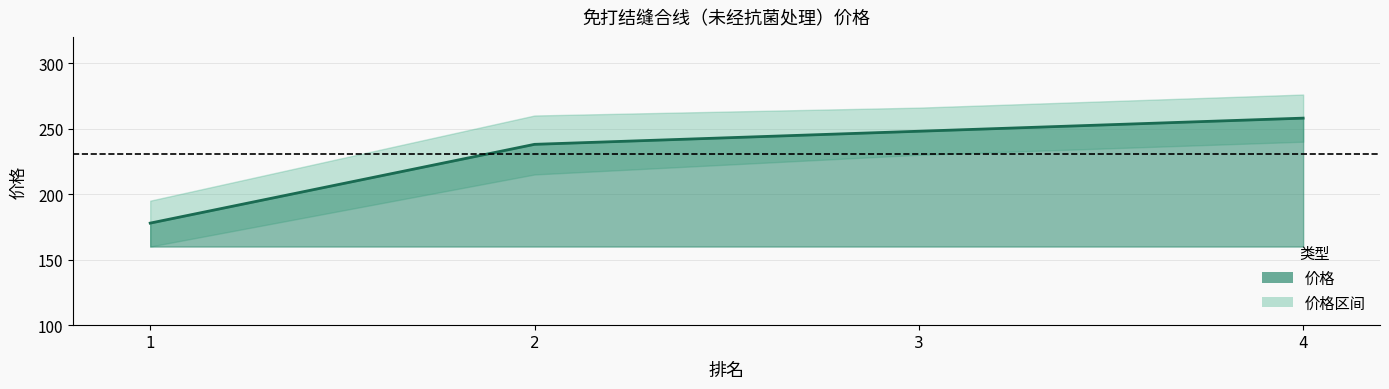

True or false: the data shows 177.9 at 1.

True